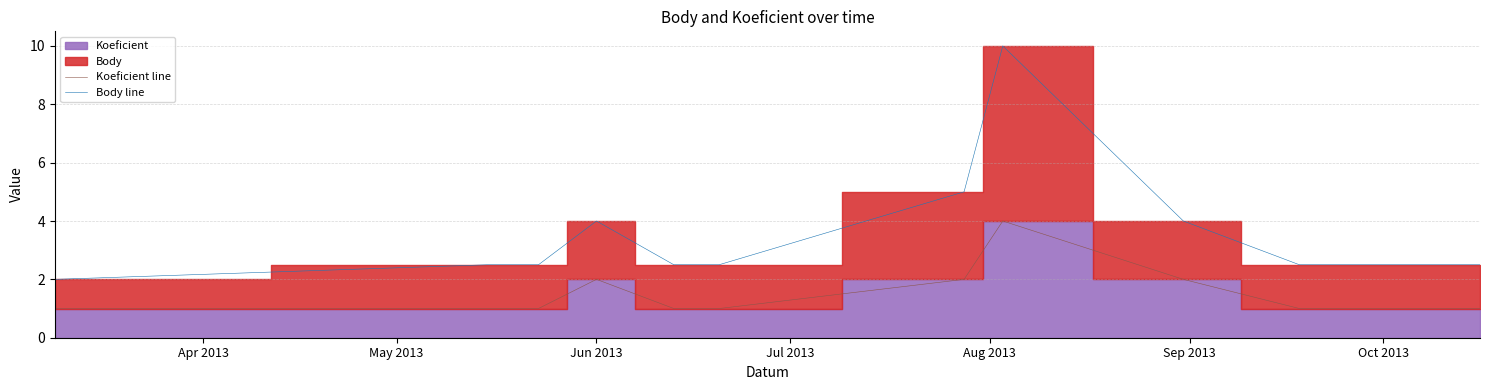

True or false: Koeficient line and Body line intersect in this chart.

False